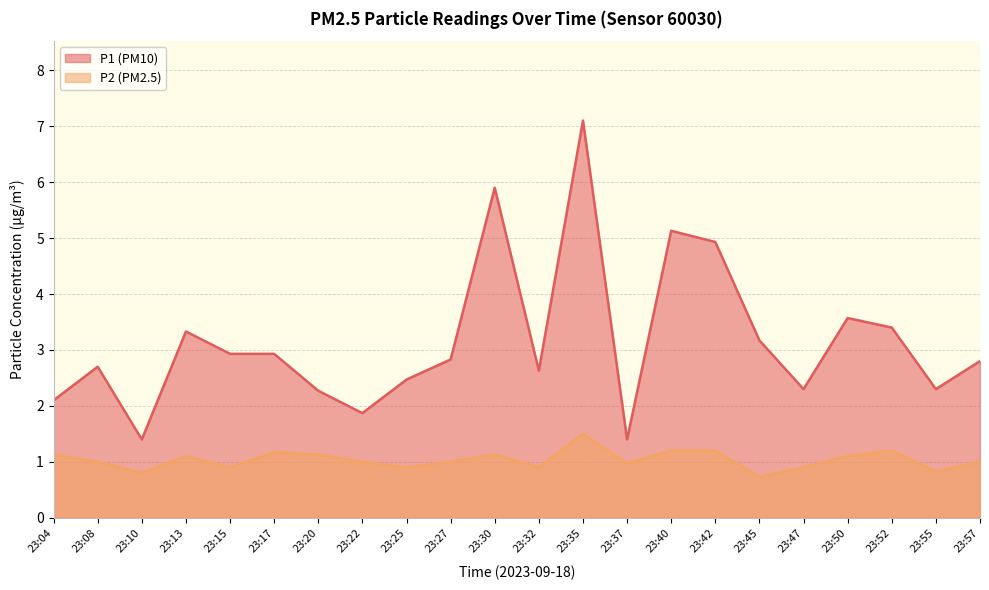

What is the value of the P1 point at the 14th from the left?

1.4